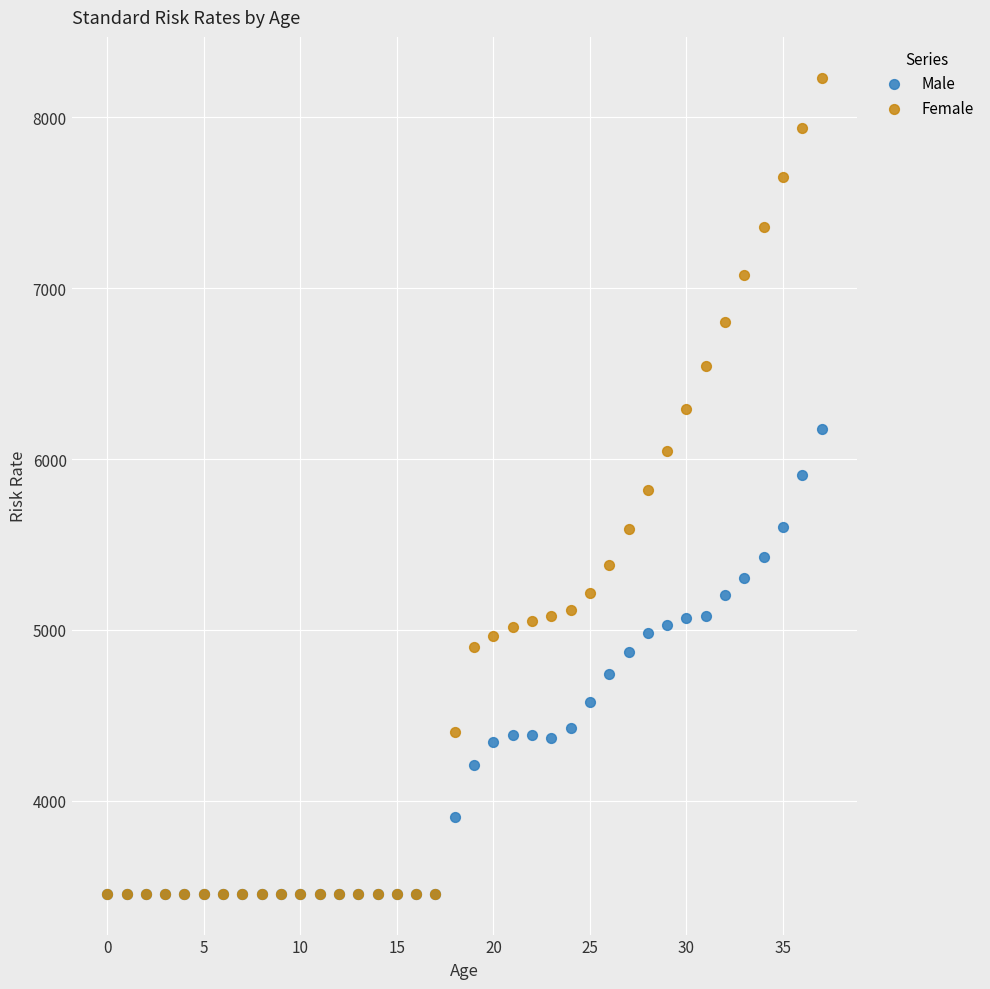

Which series has the largest Y range (max minus min)?

Female